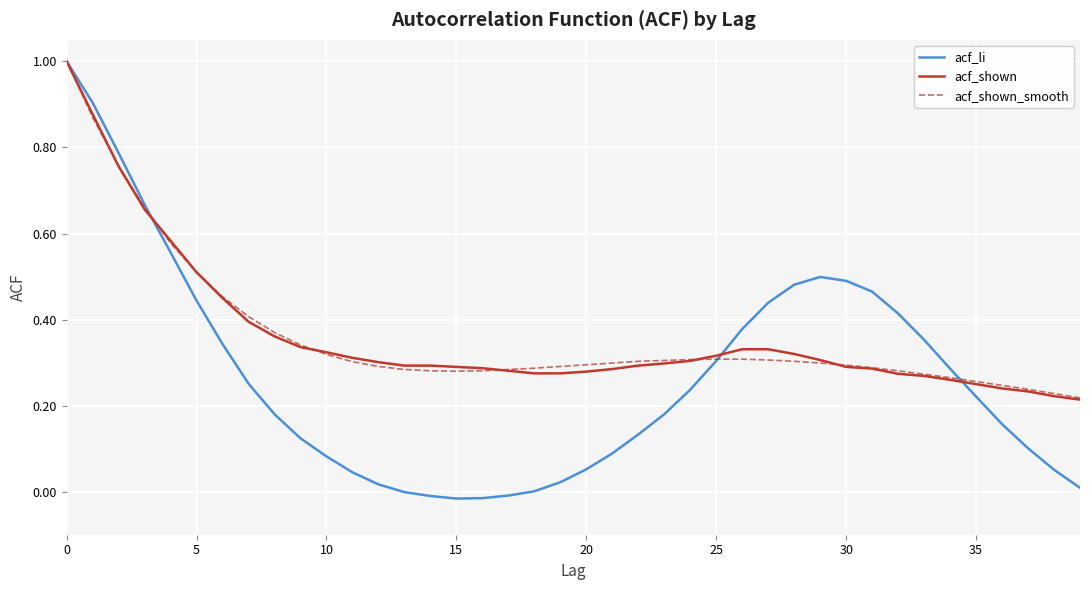

Which series has the widest spread of values?

acf_li